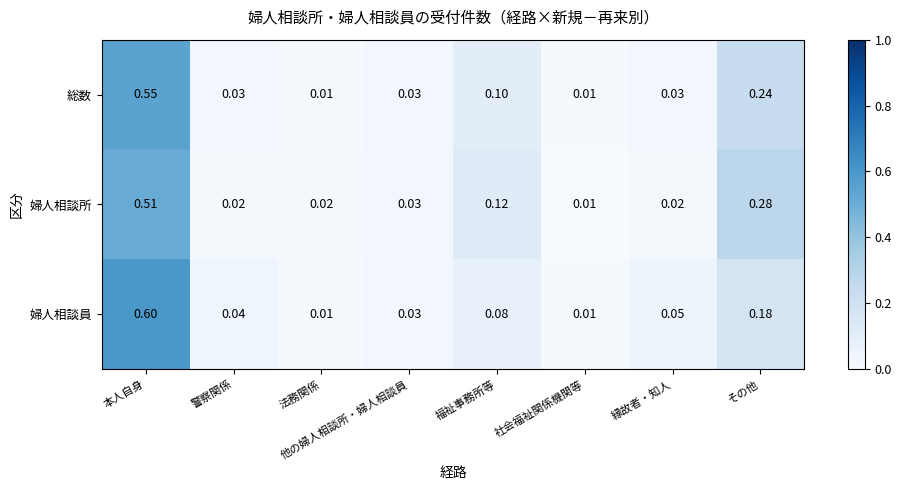

At how many categories does at least one series exceed 0?

8